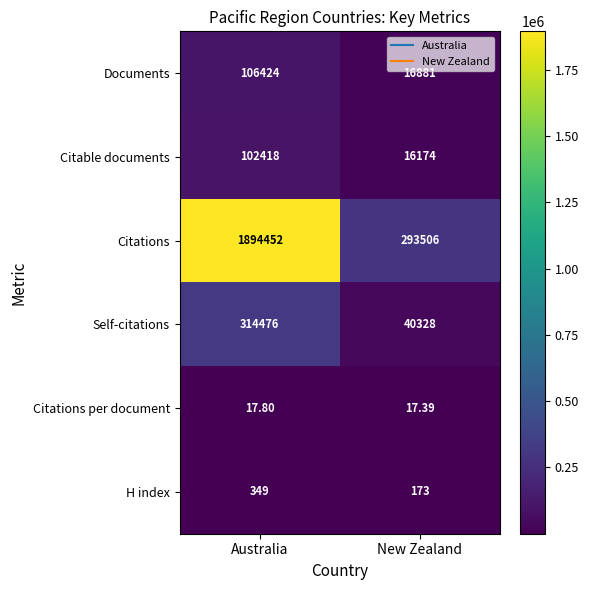

Which category has the lowest value across all series?

New Zealand